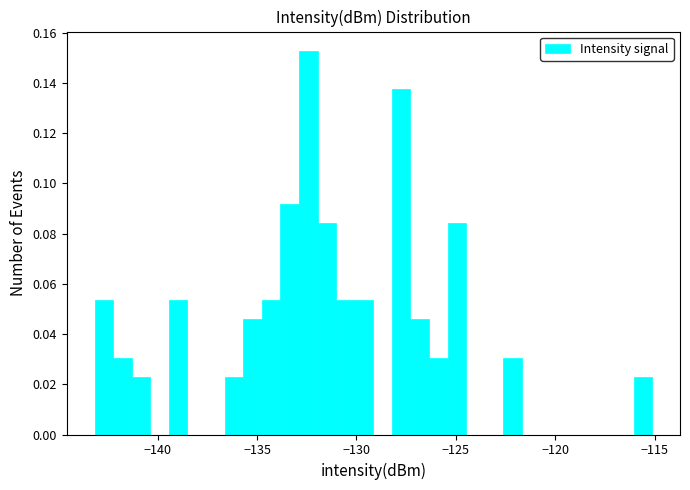

Around what value on the x-axis is the tallest bar? Give the approximate position of its centre, as read against the axis.

-132.5